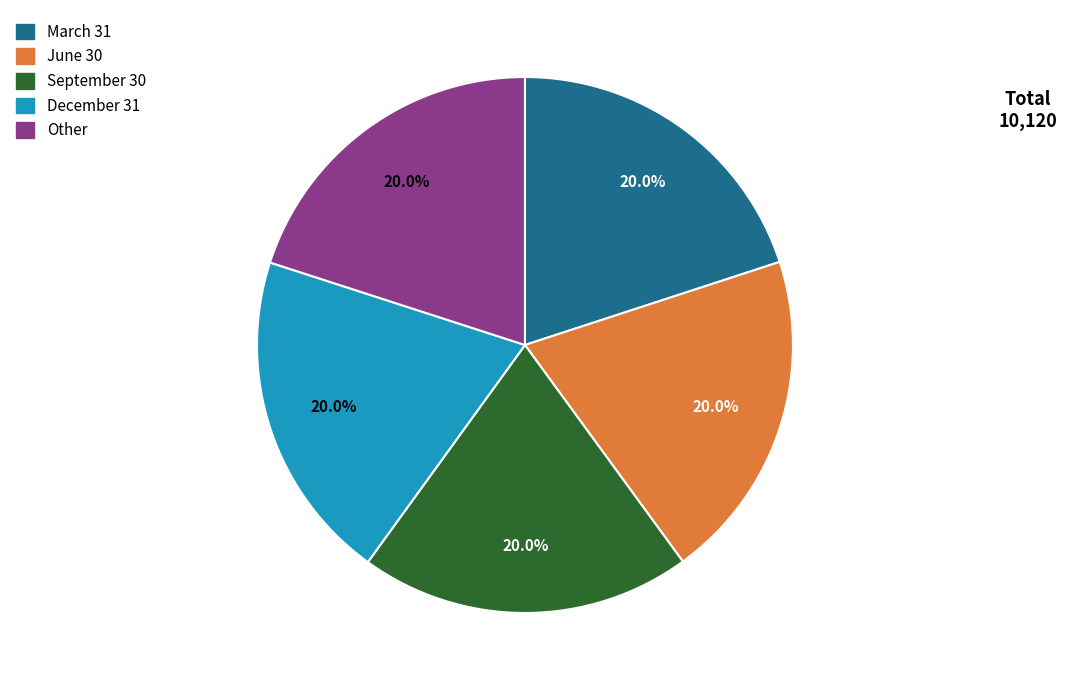

How many segments does this pie chart have?

5